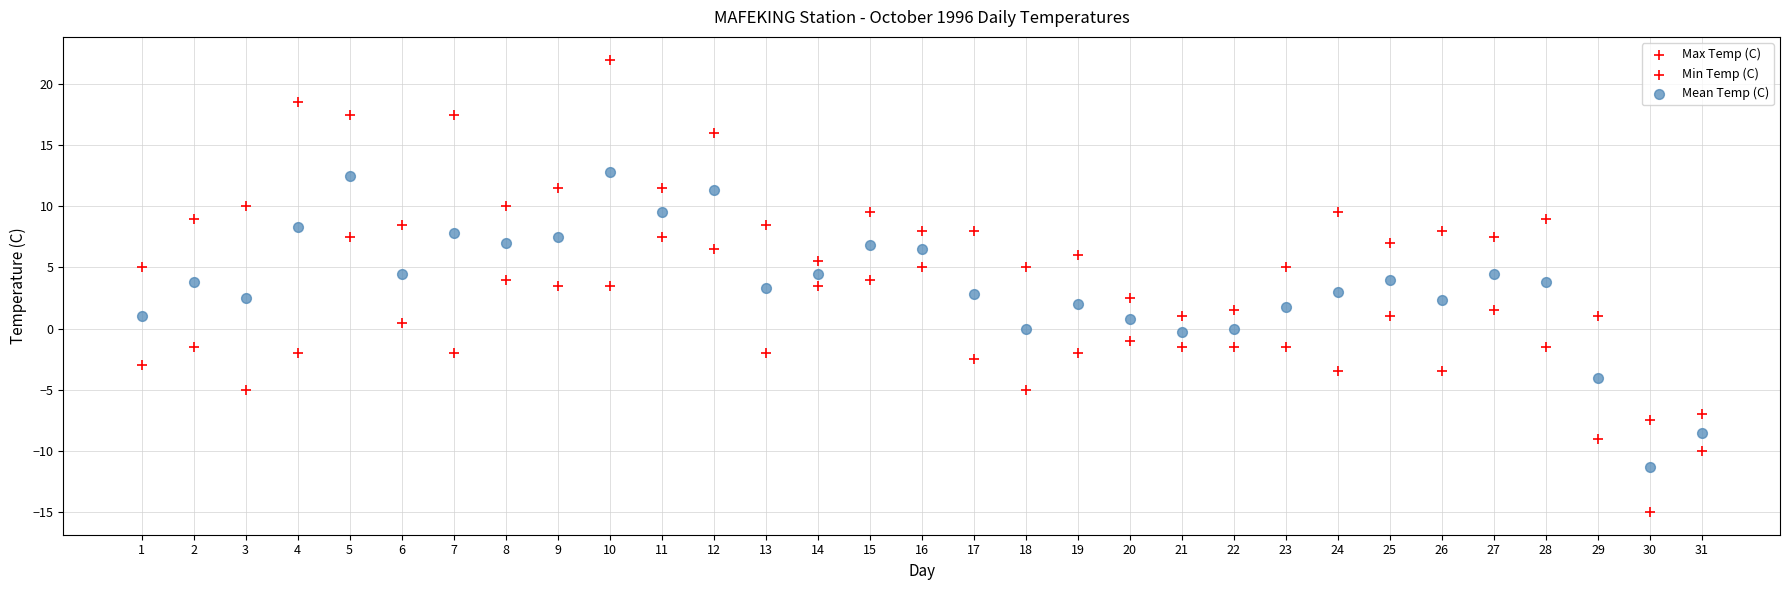

How many data points are displayed?

93